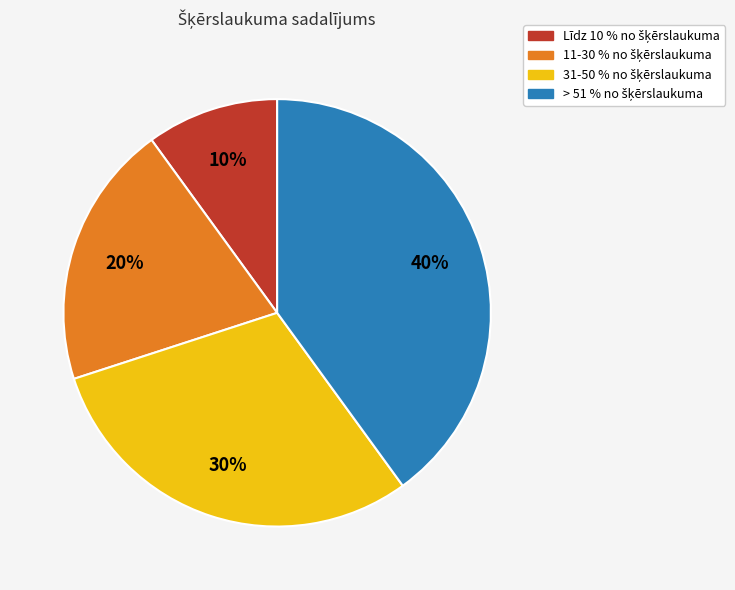

To the nearest percent, what is the average slice percentage?

25%